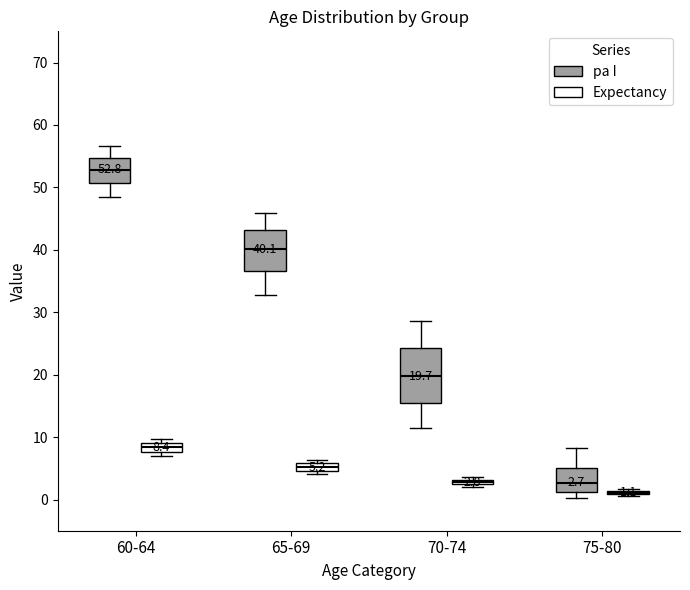

Which box is the tallest, from its lower edge to its upper edge?

70-74 (pa I)